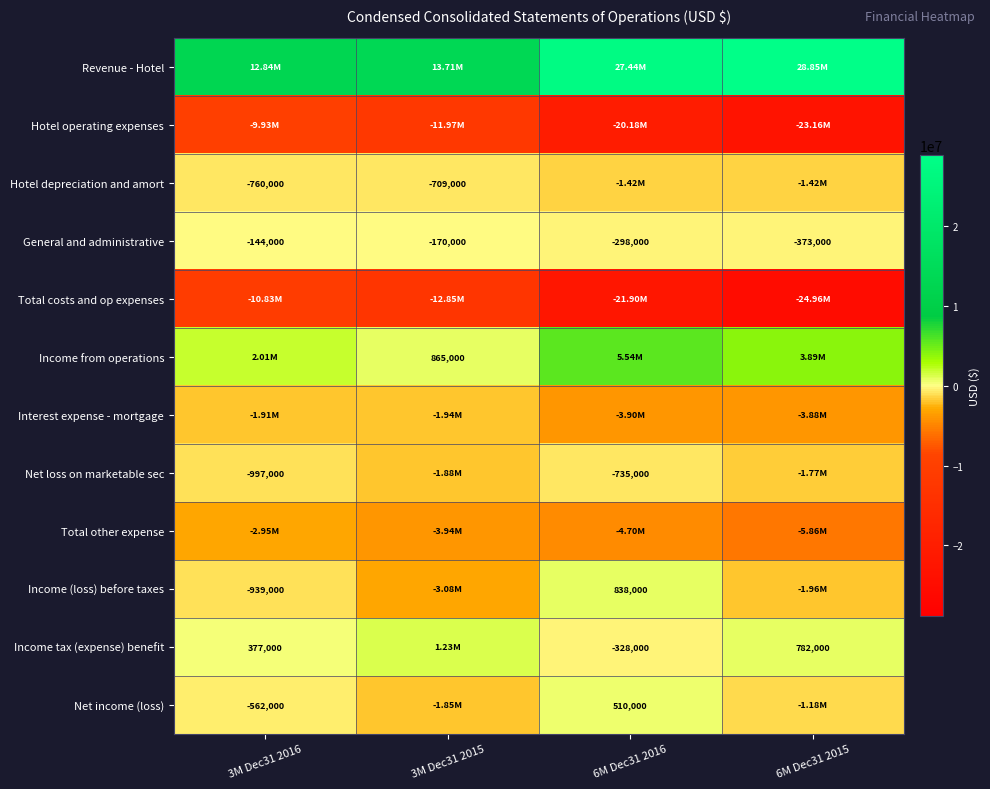

What is the difference between the maximum and minimum values in the Income from operations series?

4673000